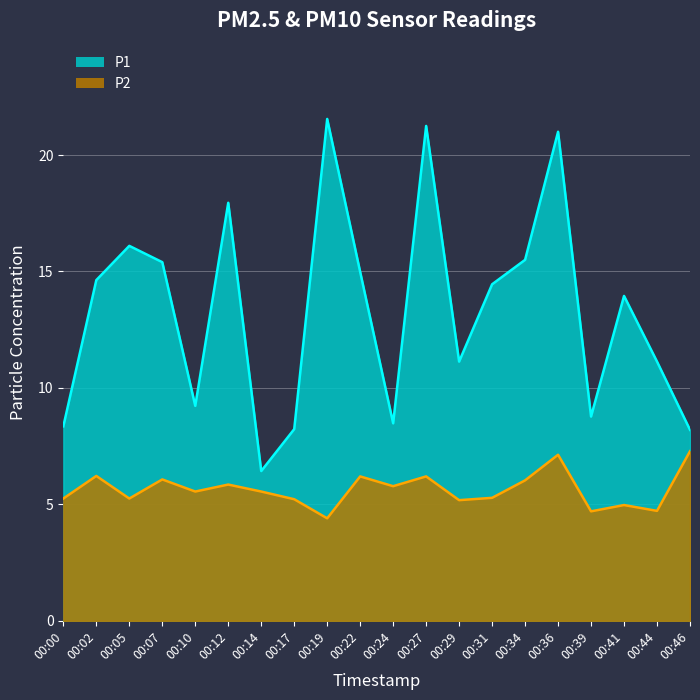

What is the sum of the P1 values at 00:34 and 00:02?

30.1